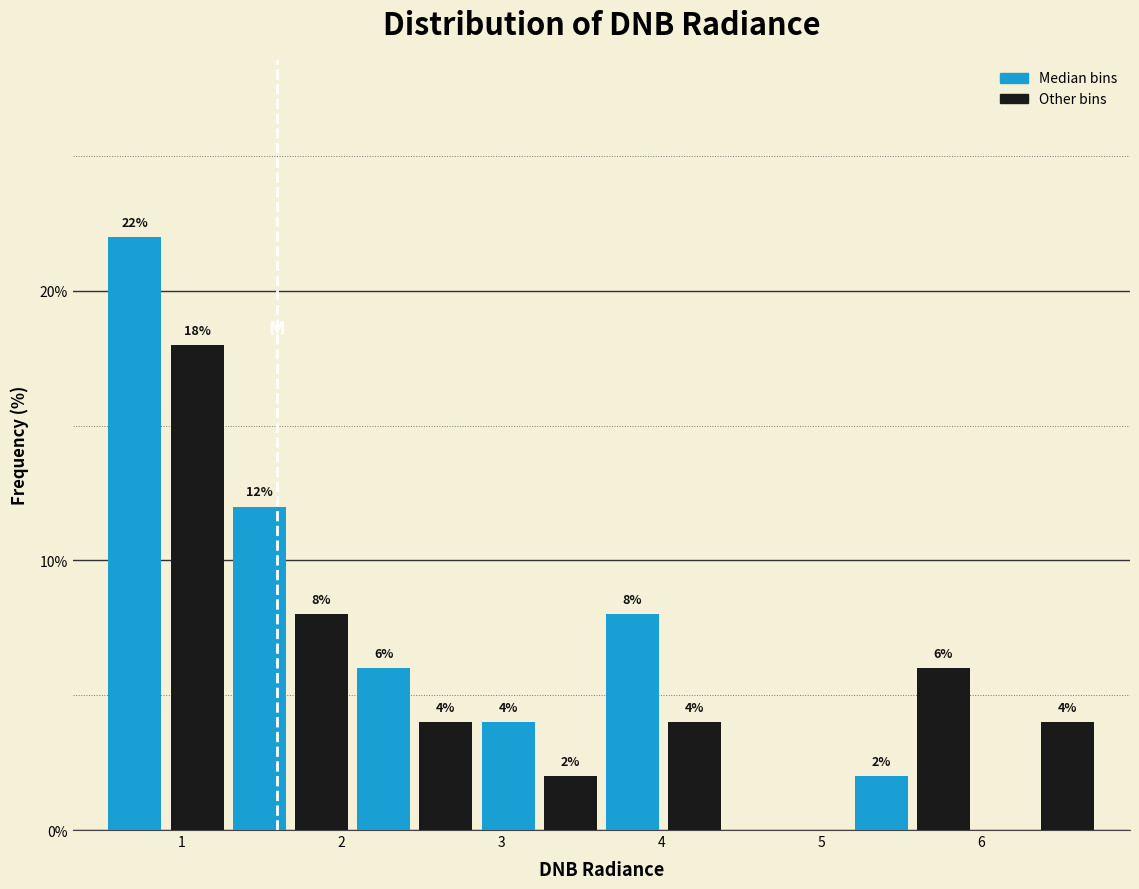

Read against the x-axis, roughly where is the centre of the tallest bar?

0.7